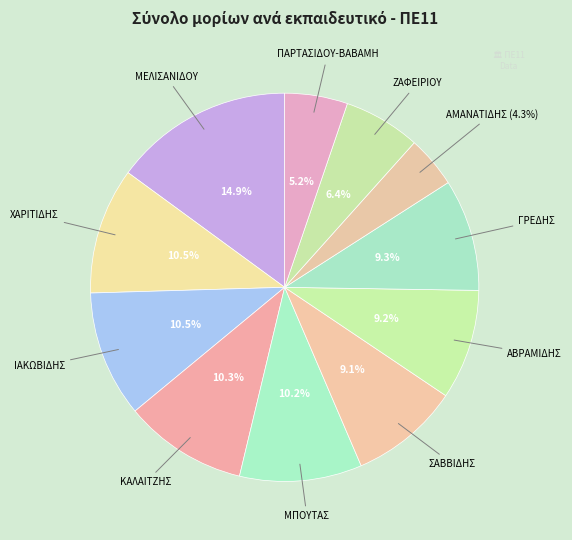

To the nearest percent, what portion does ΖΑΦΕΙΡΙΟΥ represent?

6%